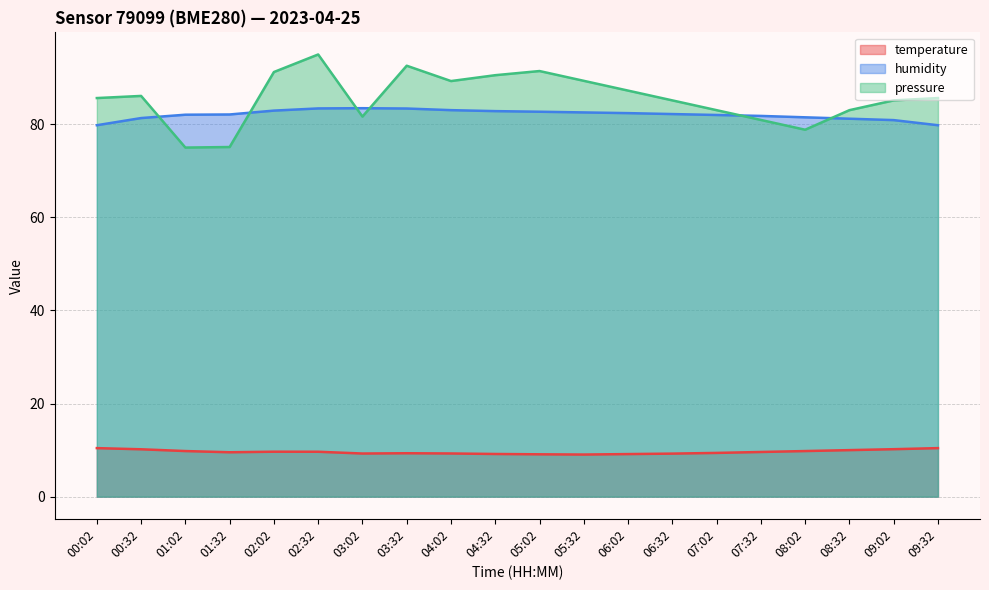

Which series has the largest range (max minus min)?

pressure